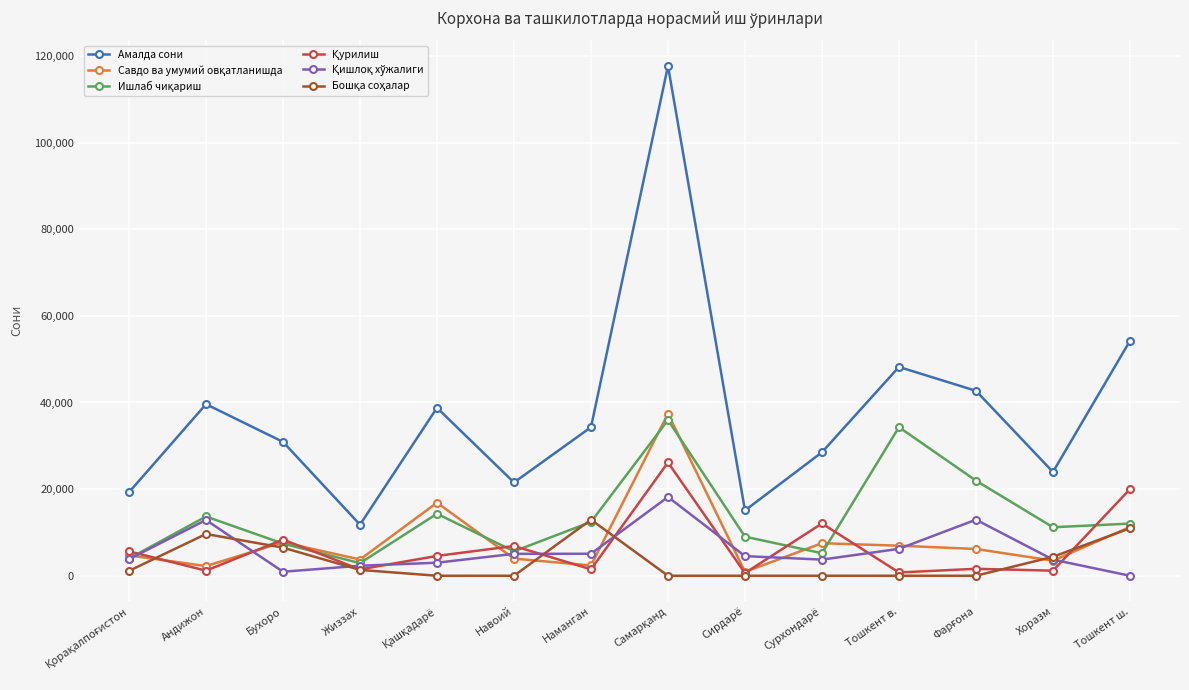

Where is the first local minimum for Амалда сони?

Жиззах